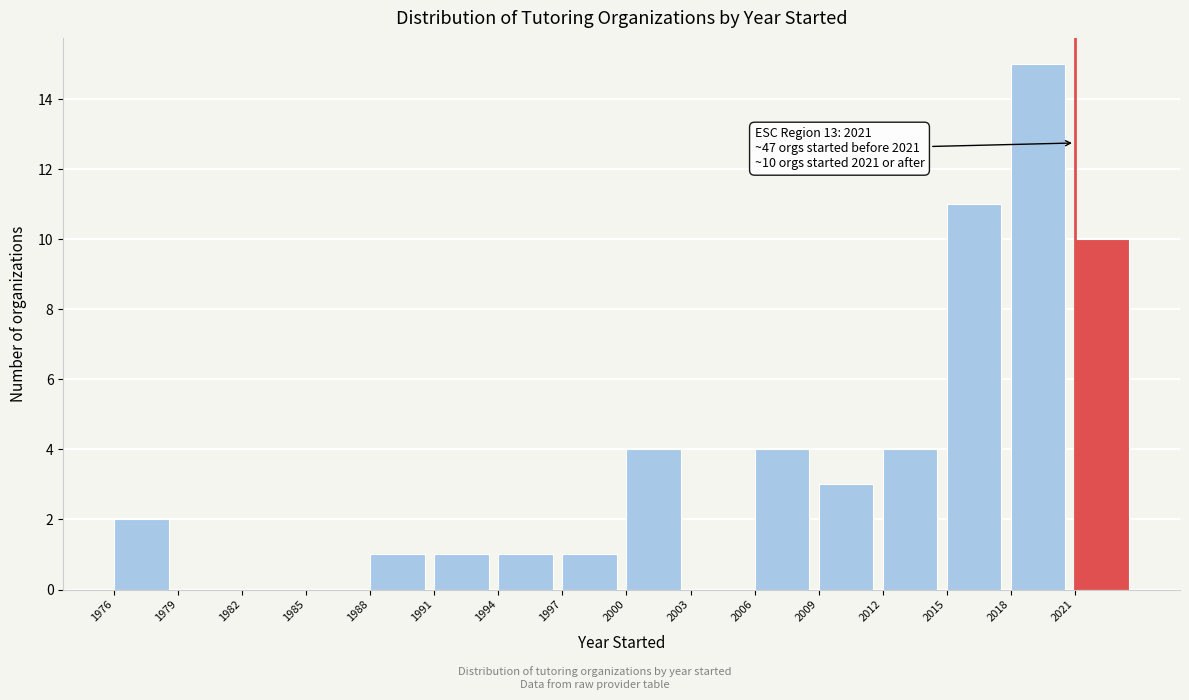

Which range on the x-axis has the tallest bar?

2018 to 2021